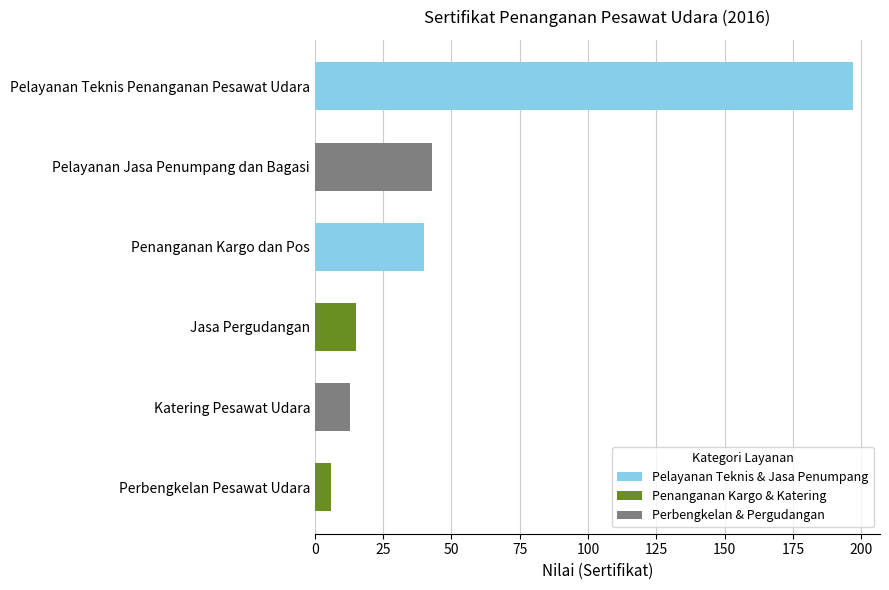

The value at Pelayanan Jasa Penumpang dan Bagasi is 14. True or false?

False